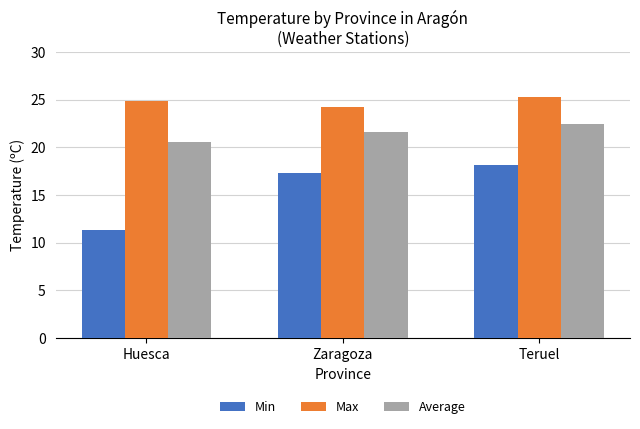

At which category is the sum across all series the highest?

Teruel